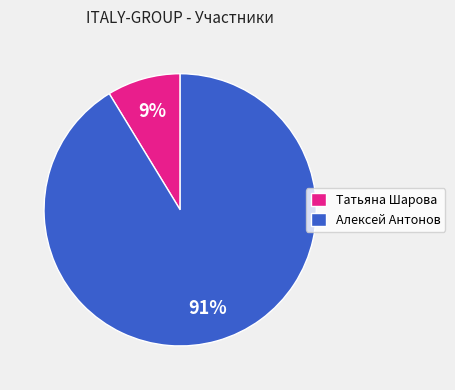

Rank the categories by value from lowest to highest.

Татьяна Шарова, Алексей Антонов